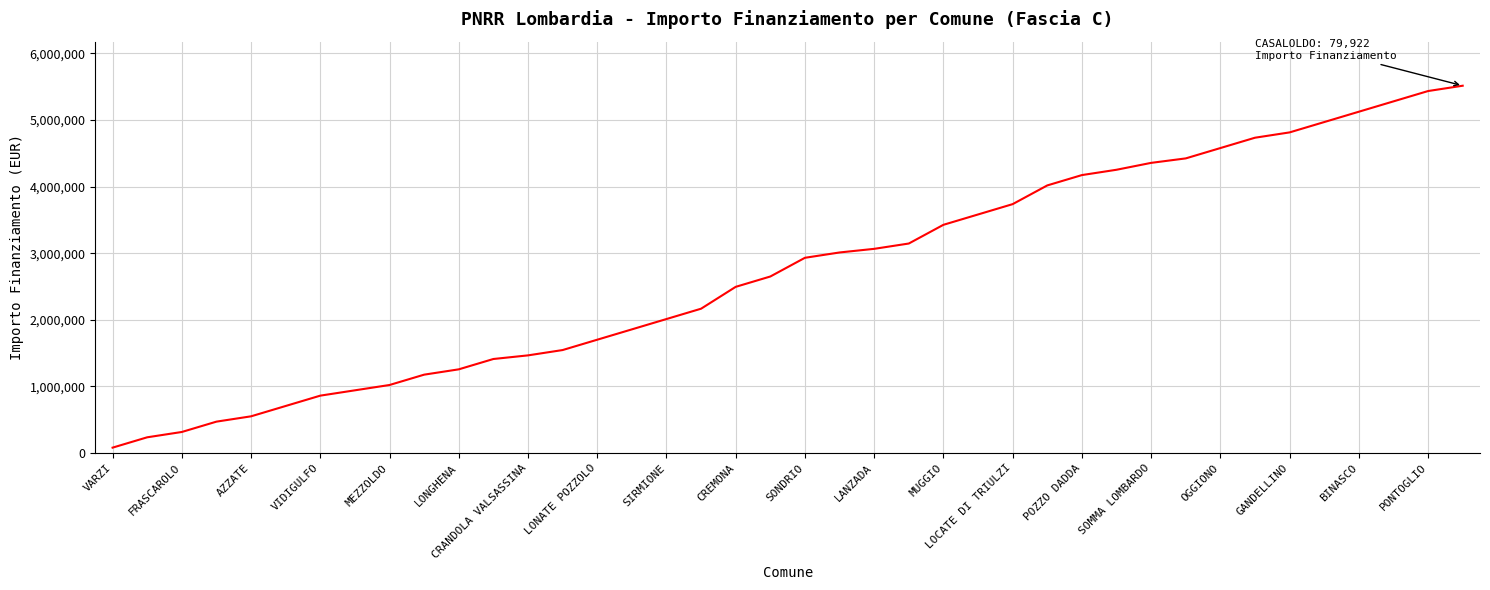

What is the greatest value displayed?

5514135